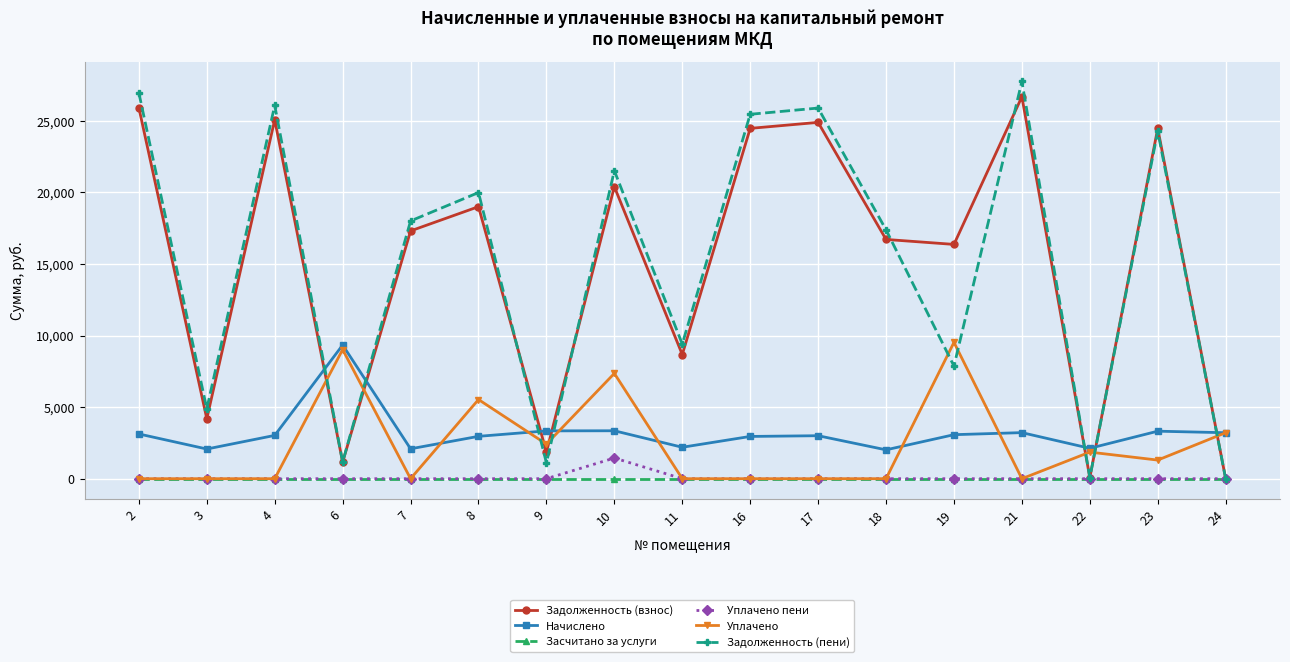

What is the greatest value displayed?

27753.4